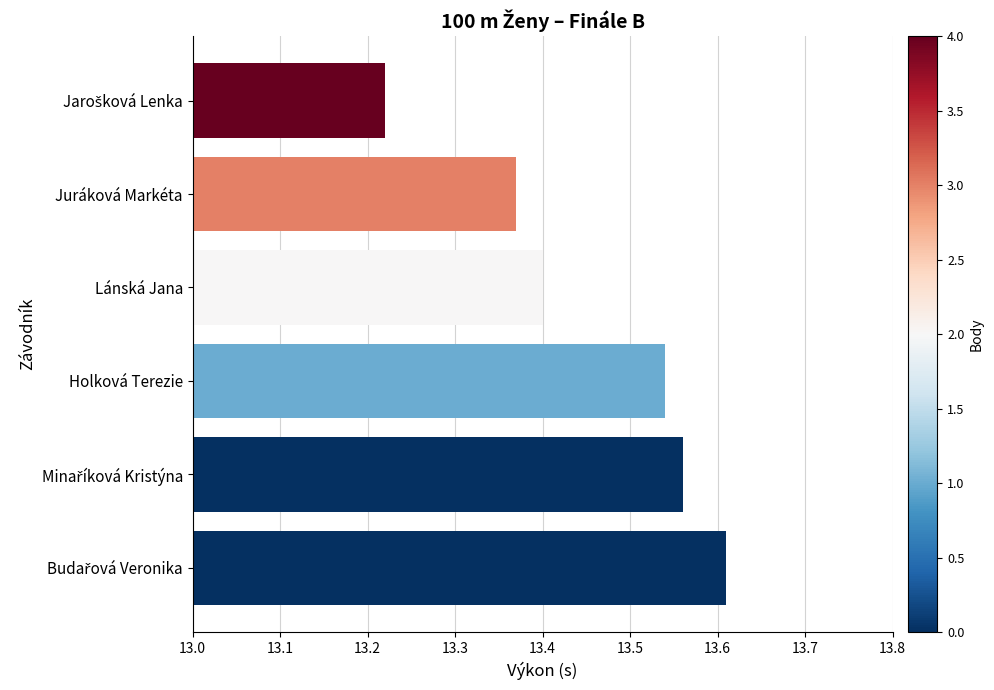

Count the values in the range 13 to 14.

6